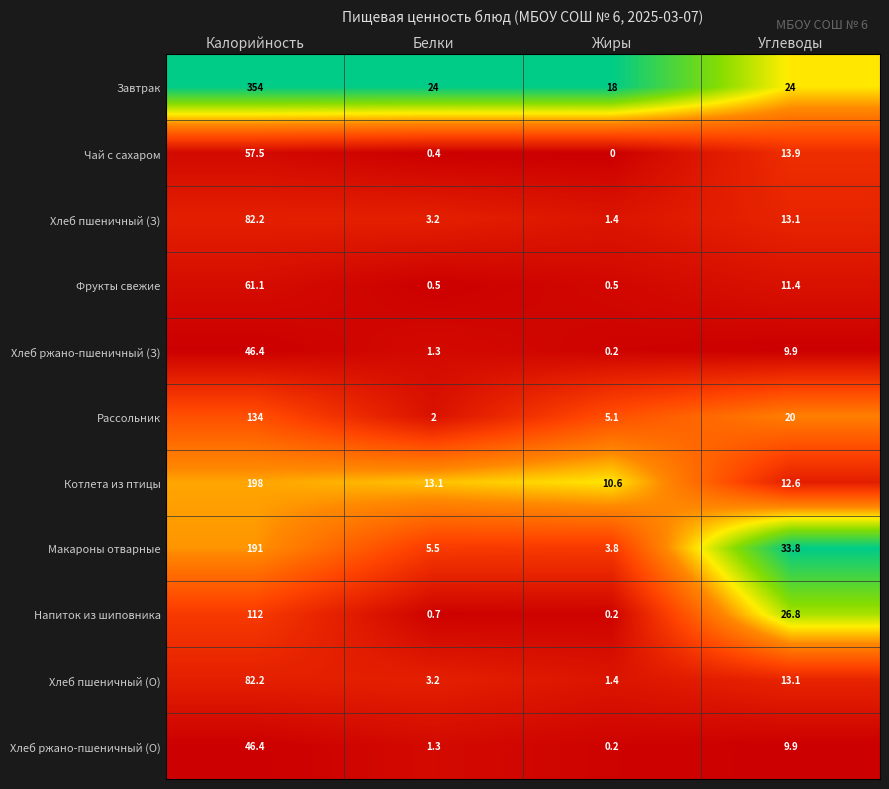

Between Калорийность and Белки, which series saw the biggest shift?

Завтрак